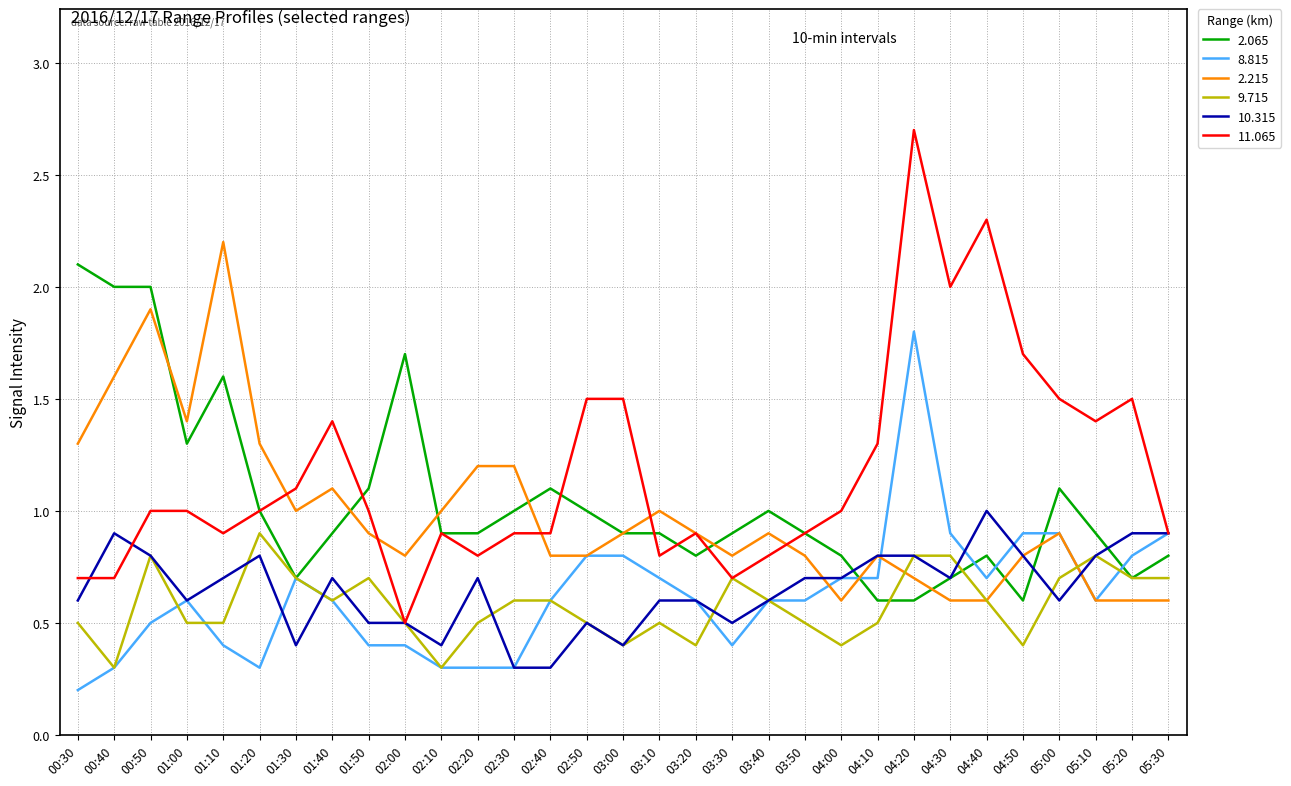

What is the total value across all series at 02:40?

4.3